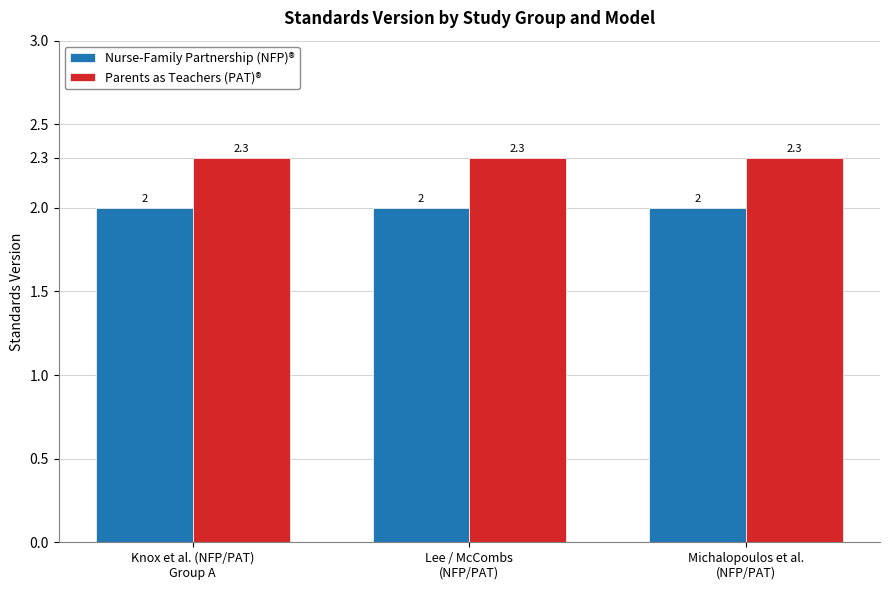

What position from the right is Lee / McCombs
(NFP/PAT)?

2